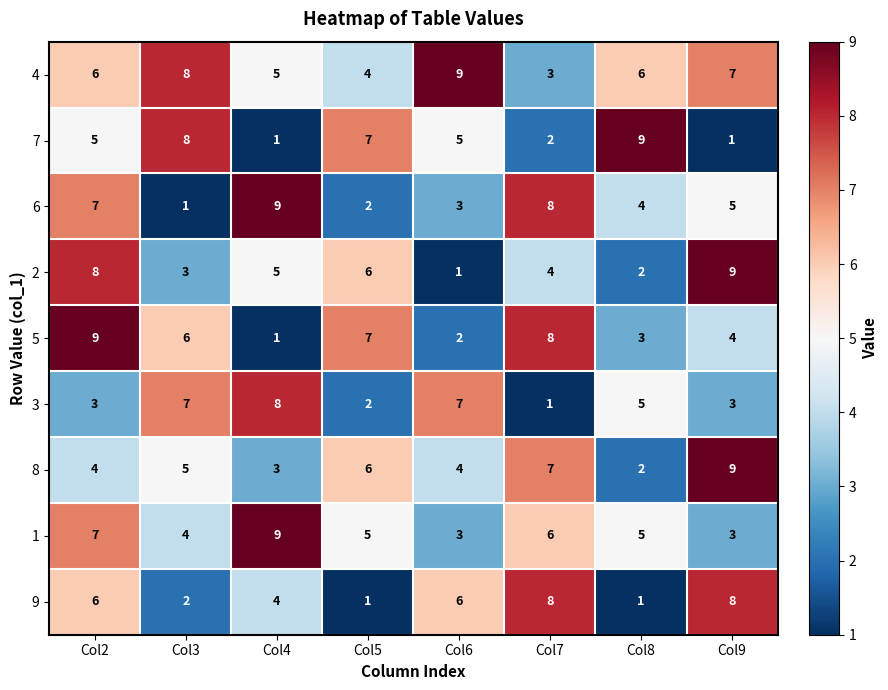

What is the difference between the second highest and minimum values in the 2 series?

7